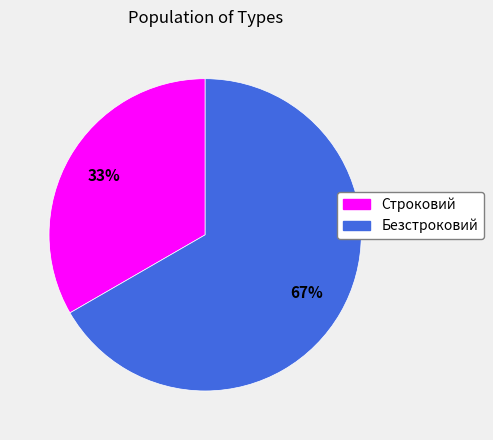

To the nearest percent, what is the average slice percentage?

50%